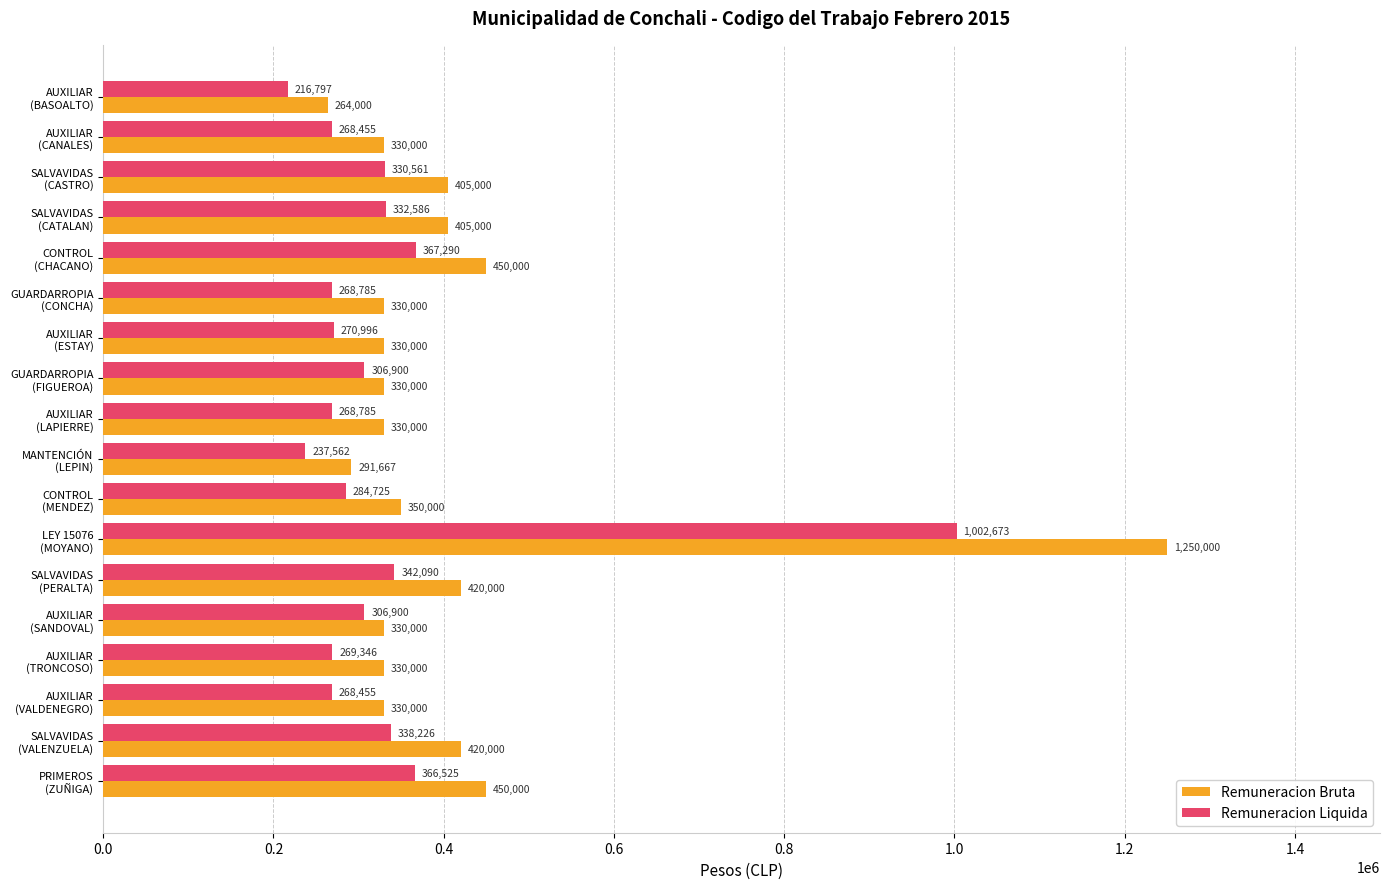

Which series has the largest range (max minus min)?

Remuneracion Bruta